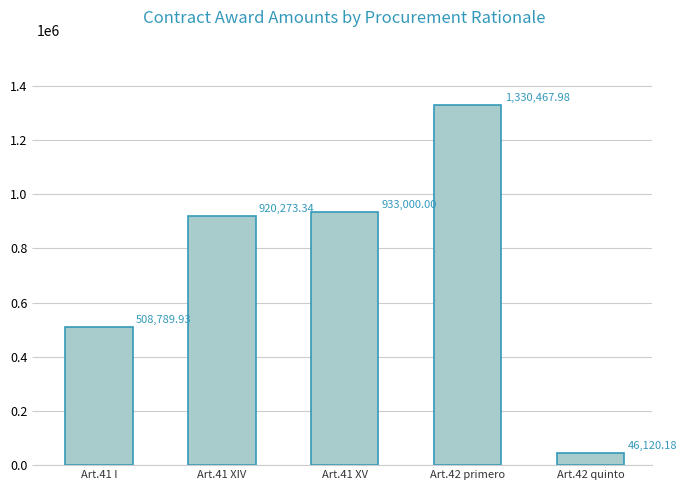

At which category does the chart reach its minimum across all series?

Art.42 quinto